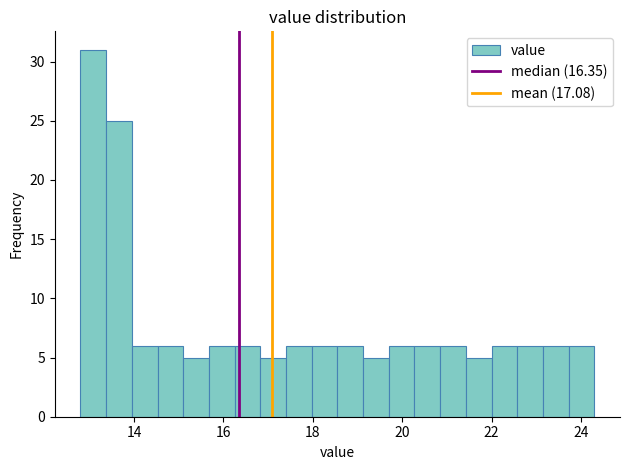

Read against the x-axis, roughly where is the centre of the tallest bar?

13.0